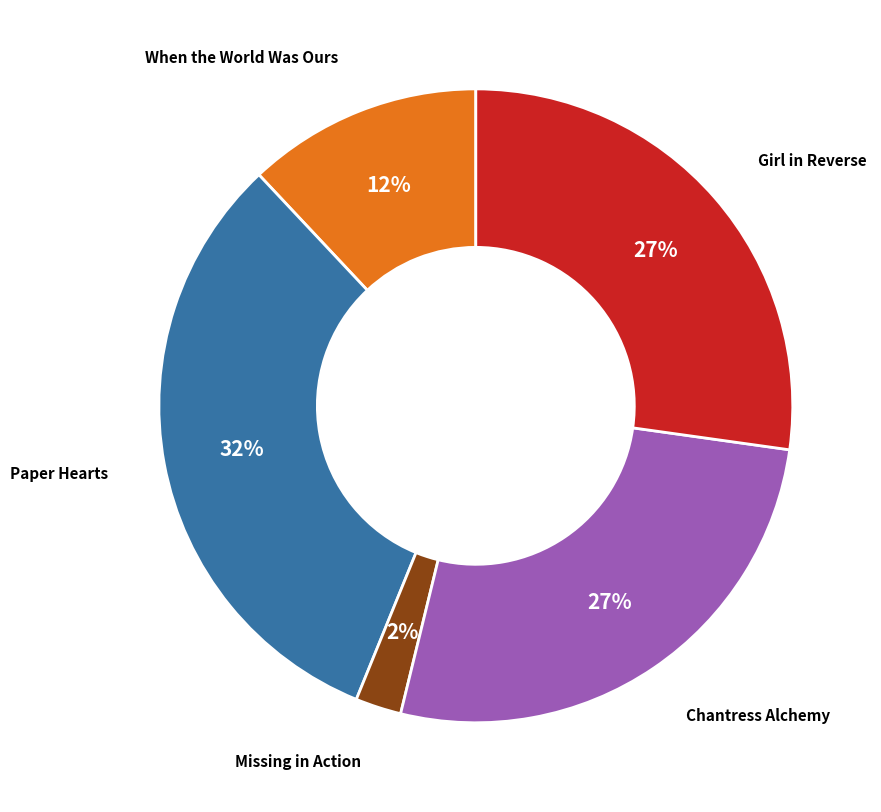

Do Paper Hearts and When the World Was Ours together represent more than half of the pie?

No